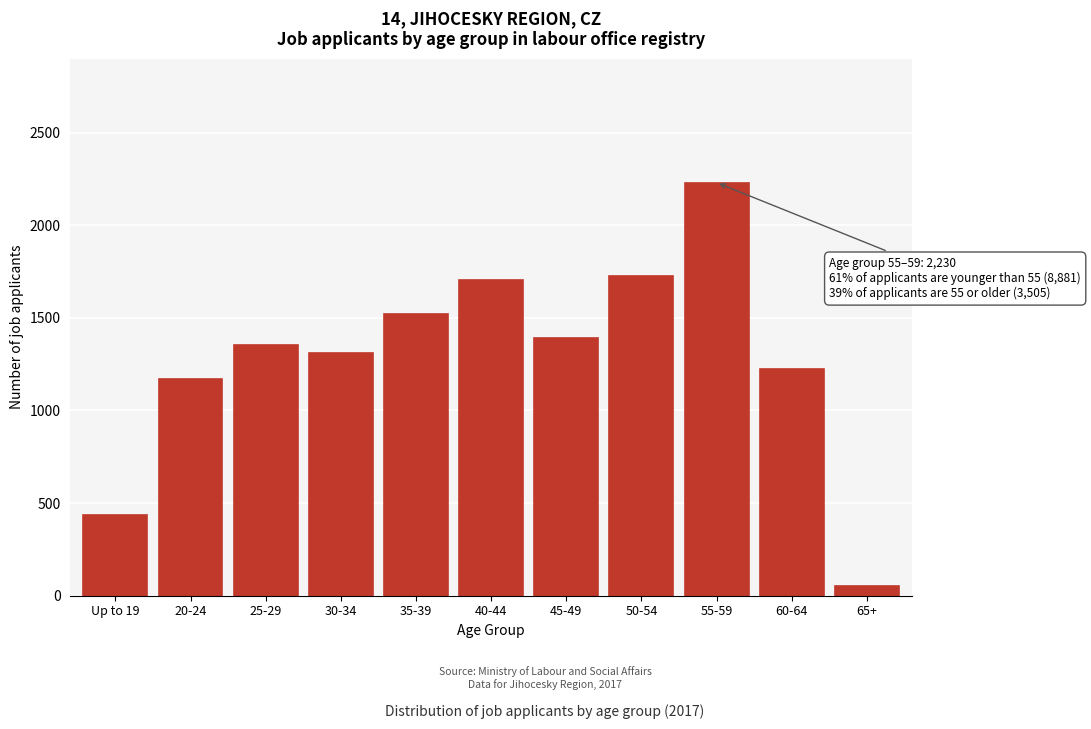

Reading left to right, extract all data points from this chart.

438	1171	1352	1308	1519	1702	1391	1726	2230	1224	51